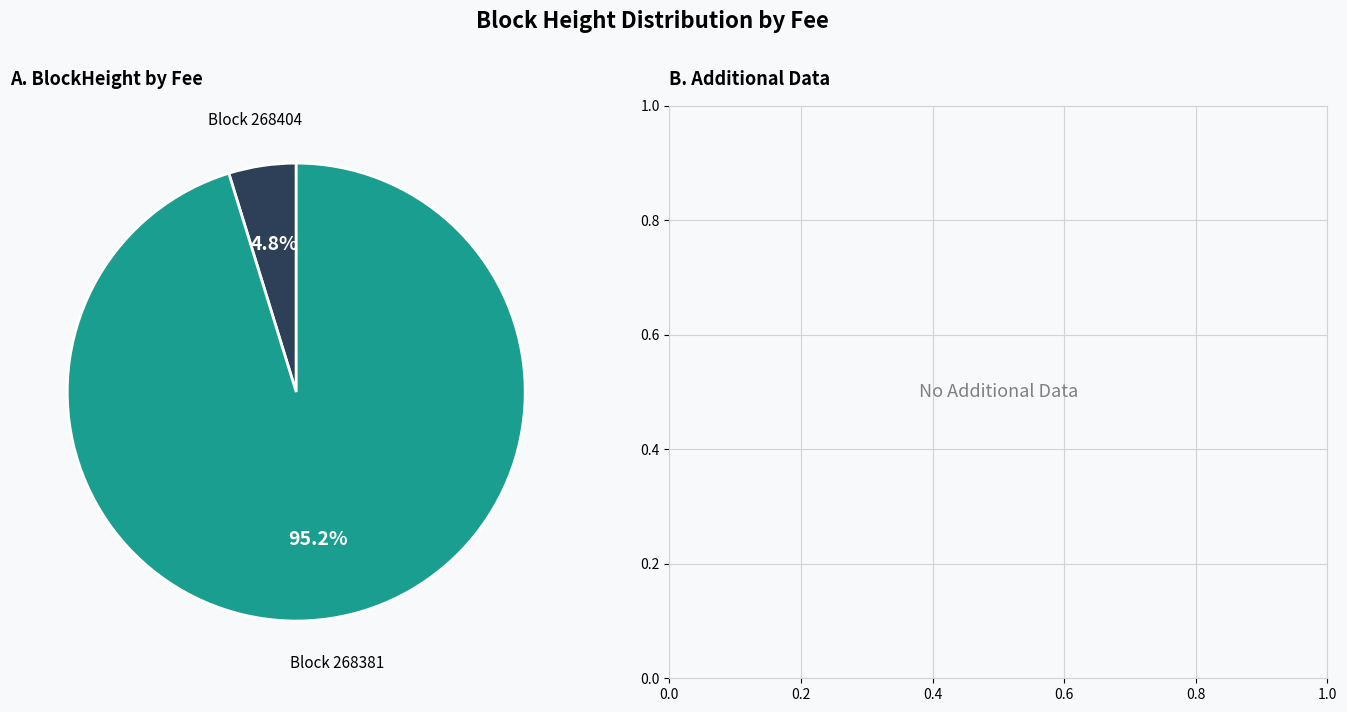

Is there a majority slice in this chart?

Yes